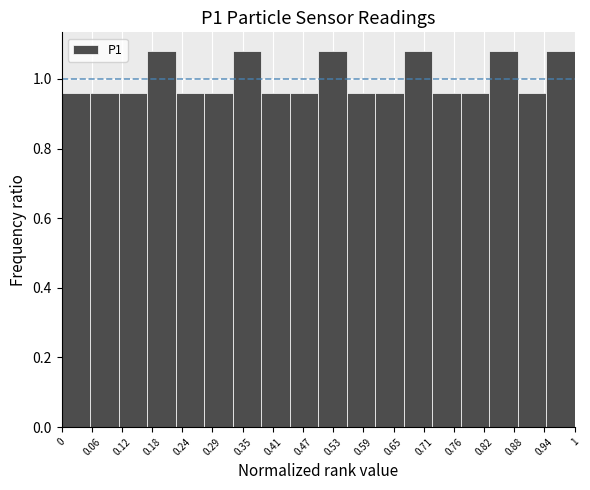

Reading left to right, list every bar in this chart as the range it spans on the x-axis followed by its height. Neither the bar edges nor the heights are printed on the chart, so give them approximately, as read against the axes.

0.00 to 0.06: 0.96
0.06 to 0.11: 0.96
0.11 to 0.17: 0.96
0.17 to 0.22: 1.08
0.22 to 0.28: 0.96
0.28 to 0.33: 0.96
0.33 to 0.39: 1.08
0.39 to 0.44: 0.96
0.44 to 0.50: 0.96
0.50 to 0.56: 1.08
0.56 to 0.61: 0.96
0.61 to 0.67: 0.96
0.67 to 0.72: 1.08
0.72 to 0.78: 0.96
0.78 to 0.83: 0.96
0.83 to 0.89: 1.08
0.89 to 0.94: 0.96
0.94 to 1.00: 1.08